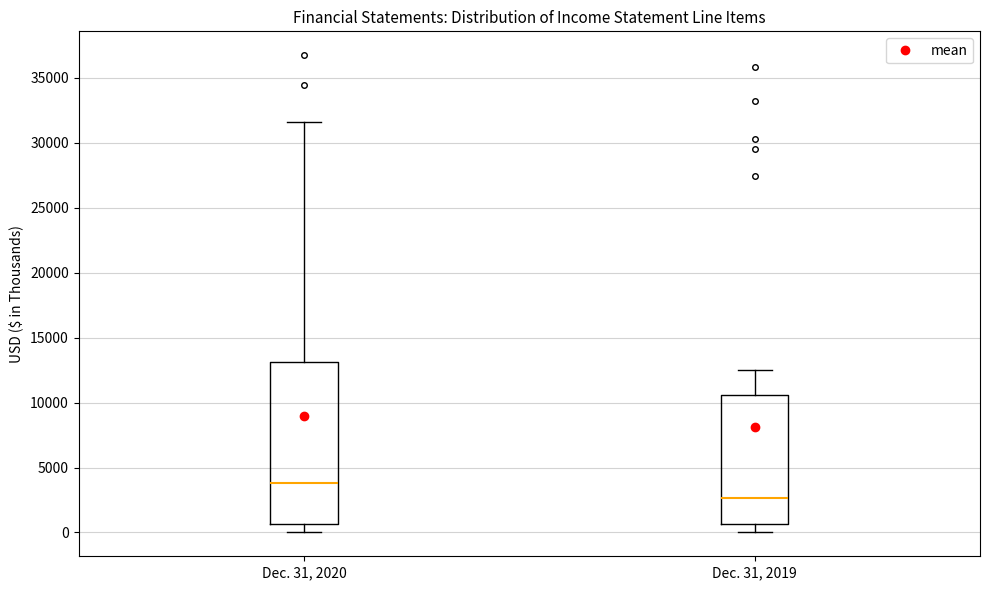

Where does the median line of the box for Dec. 31, 2020 sit on the y-axis? The values are not printed on the chart, so give them approximately, as read against the axis.

4000